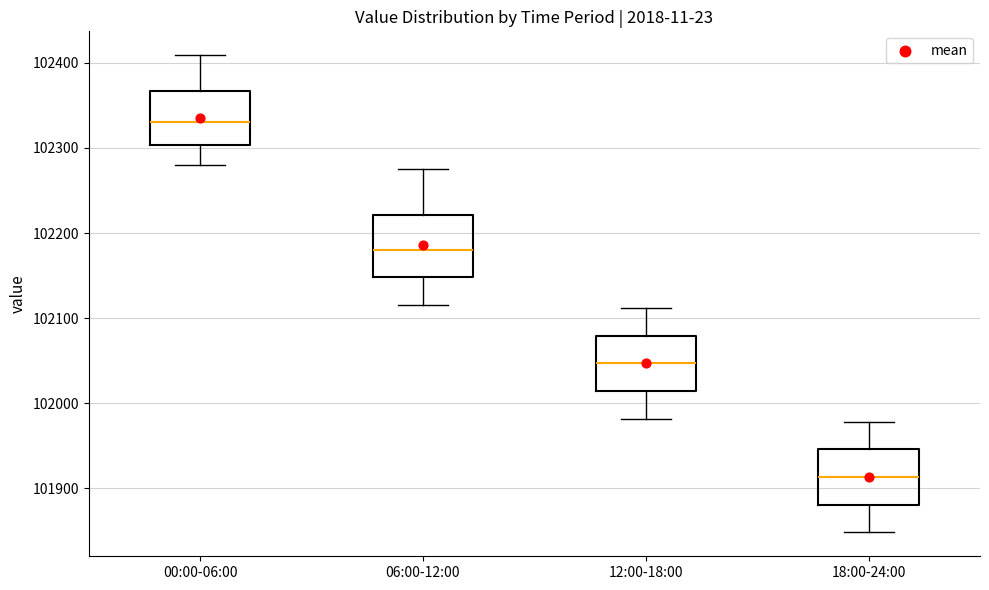

Reading left to right, read every box against the y-axis: the position of its median line, the range the box covers, and the ends of its whiskers. The values are not printed on the chart, so give them approximately, as read against the axis.

00:00-06:00: median 102330, box 102300 to 102370, whiskers 102280 to 102410
06:00-12:00: median 102180, box 102150 to 102220, whiskers 102120 to 102280
12:00-18:00: median 102050, box 102010 to 102080, whiskers 101980 to 102110
18:00-24:00: median 101910, box 101880 to 101950, whiskers 101850 to 101980